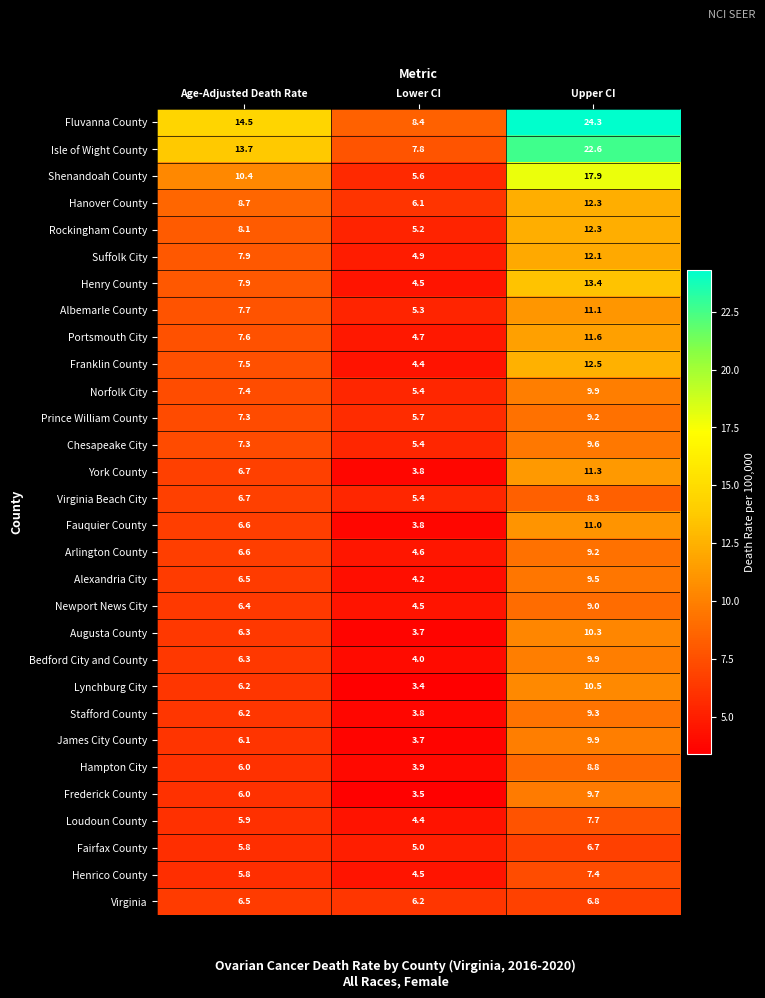

Rank the categories by Prince William County value from highest to lowest.

Upper CI, Age-Adjusted Death Rate, Lower CI